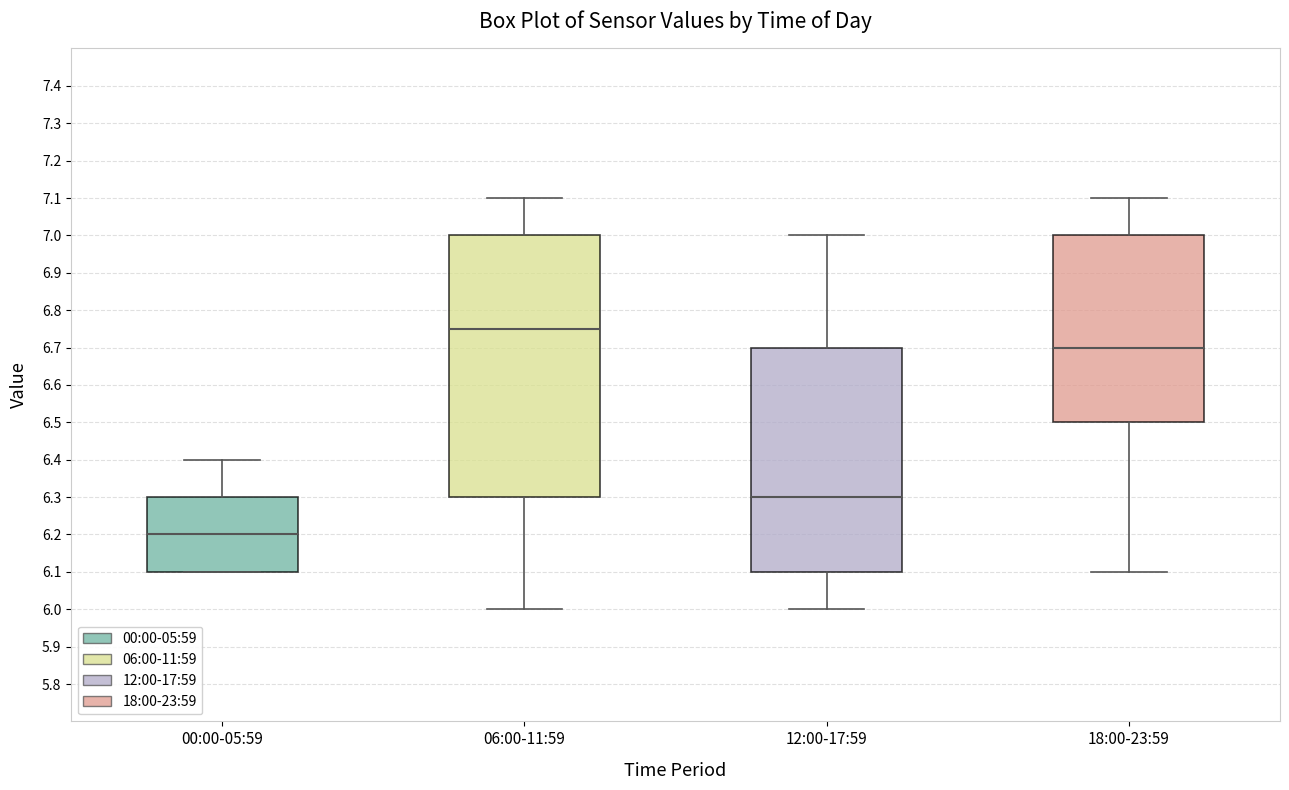

Where does the lower whisker of the box for 18:00-23:59 end on the y-axis? The values are not printed on the chart, so give them approximately, as read against the axis.

6.10